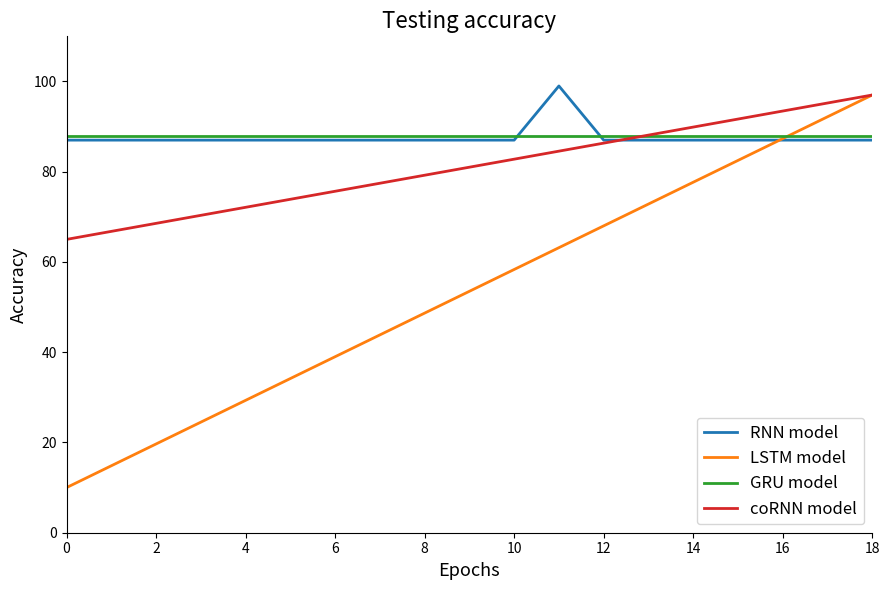

Which series has the widest spread of values?

LSTM model